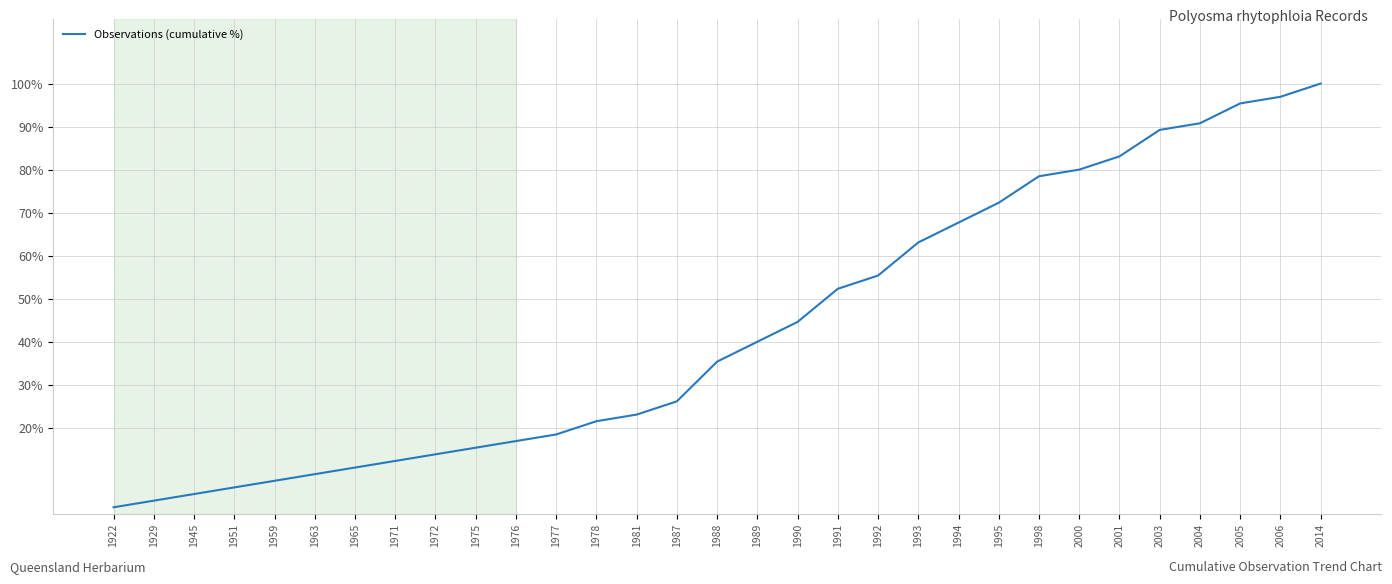

List the labels in order of value, smallest first.

1922, 1929, 1945, 1951, 1959, 1963, 1965, 1971, 1972, 1975, 1976, 1977, 1978, 1981, 1987, 1988, 1989, 1990, 1991, 1992, 1993, 1994, 1995, 1998, 2000, 2001, 2003, 2004, 2005, 2006, 2014